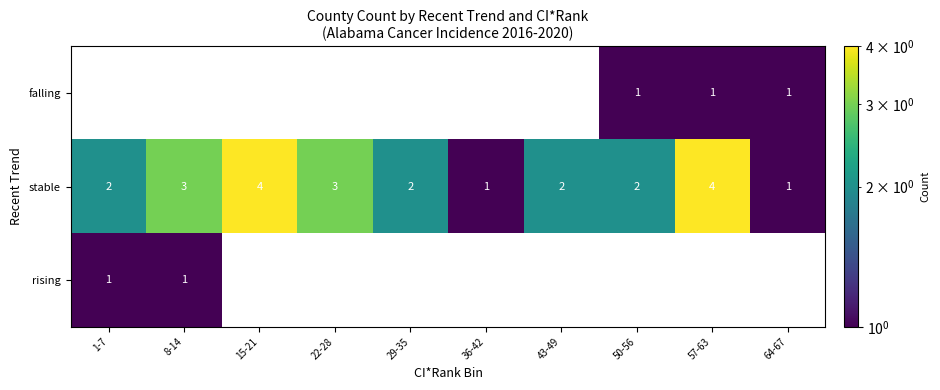

Is it true that stable equals 0.4 at 64-67?

False